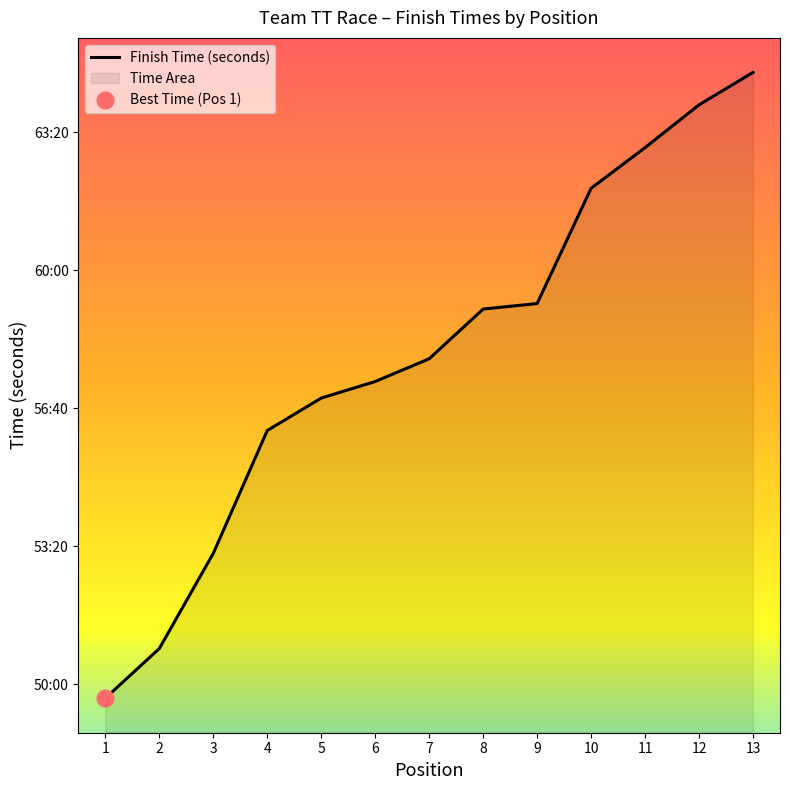

How many lines are shown in the chart?

1